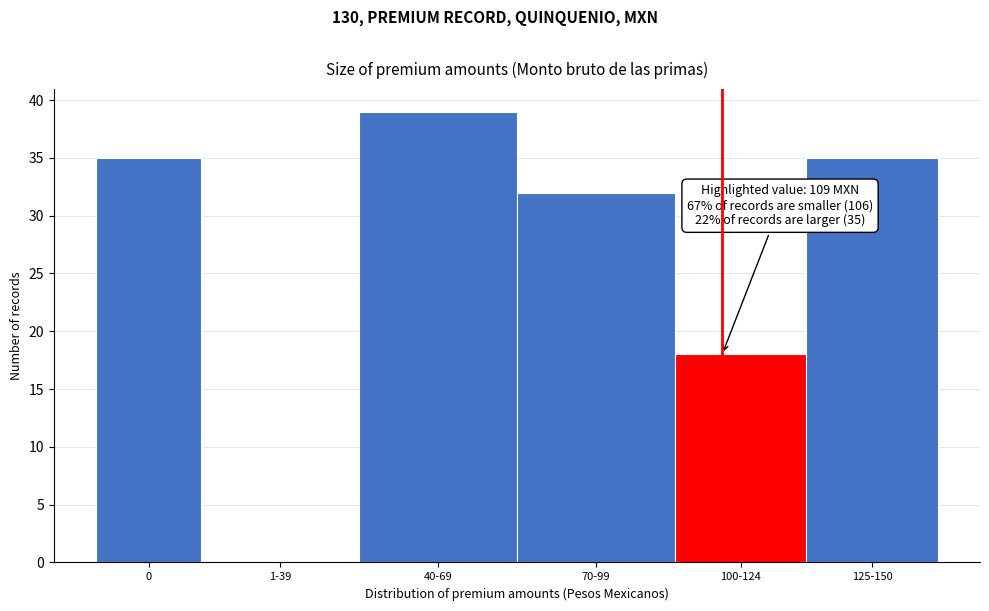

Reading left to right, extract all data points from this chart.

0=35	1-39=0	40-69=39	70-99=32	100-124=18	125-150=35